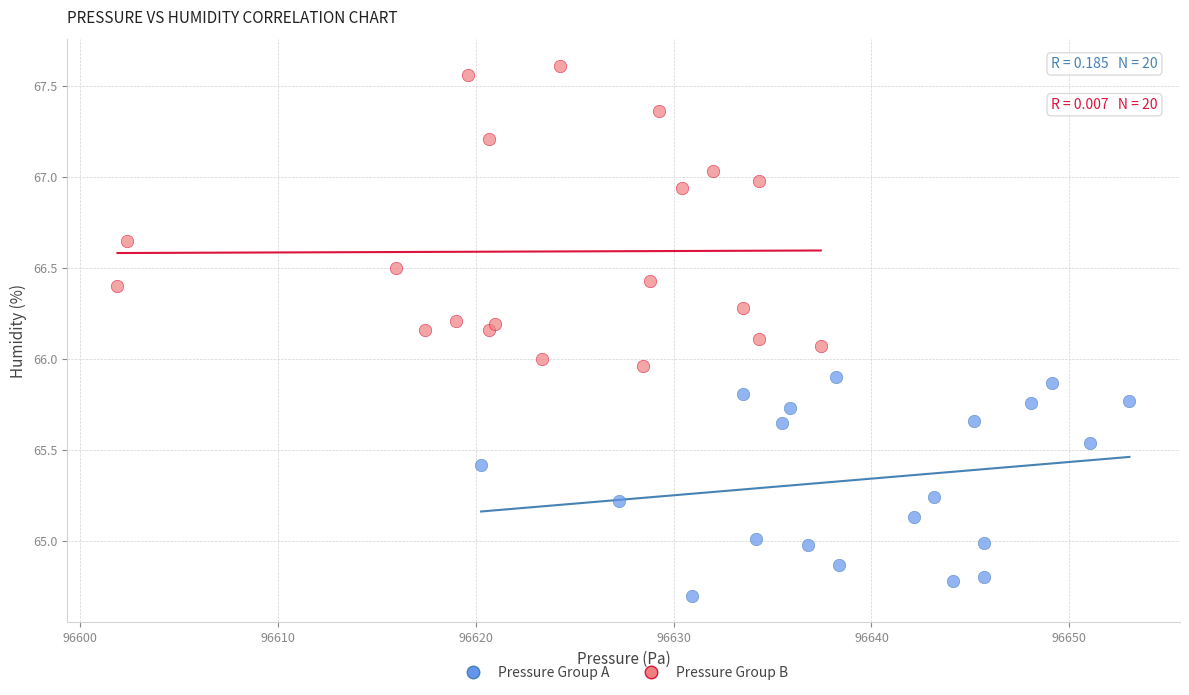

Which series contains the highest Y value?

Pressure Group B